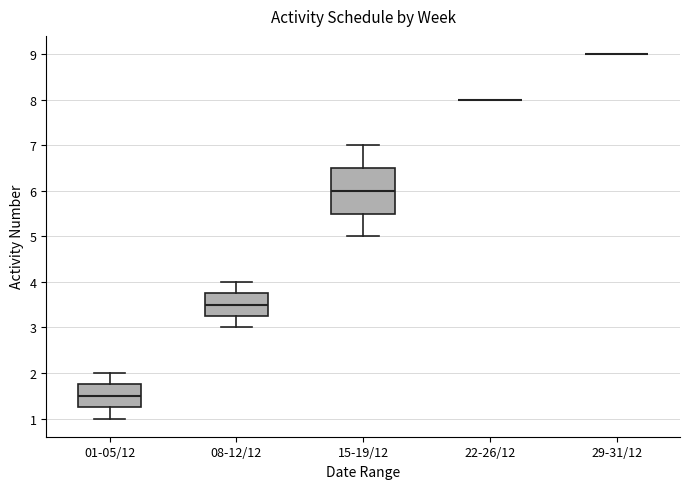

Reading left to right, read every box against the y-axis: the position of its median line, the range the box covers, and the ends of its whiskers. The values are not printed on the chart, so give them approximately, as read against the axis.

01-05/12: median 1.5, box 1.3 to 1.8, whiskers 1.0 to 2.0
08-12/12: median 3.5, box 3.3 to 3.8, whiskers 3.0 to 4.0
15-19/12: median 6.0, box 5.5 to 6.5, whiskers 5.0 to 7.0
22-26/12: box collapsed to a line at 8.0, whiskers 8.0 to 8.0
29-31/12: box collapsed to a line at 9.0, whiskers 9.0 to 9.0